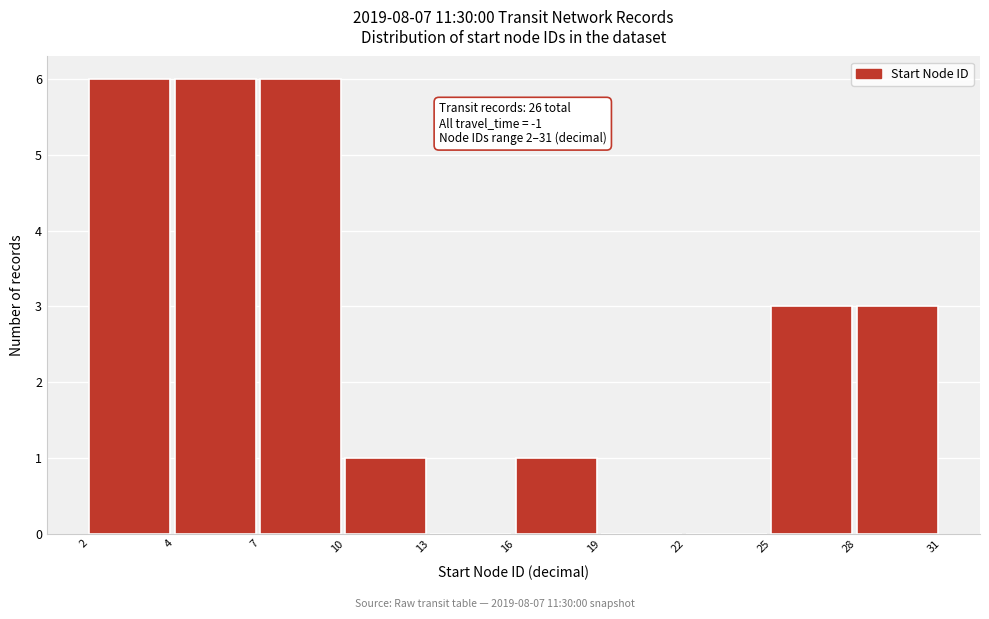

Reading right to left, list all the values displayed in this chart.

28=3	25=3	22=0	19=0	16=1	13=0	10=1	7=6	4=6	2=6